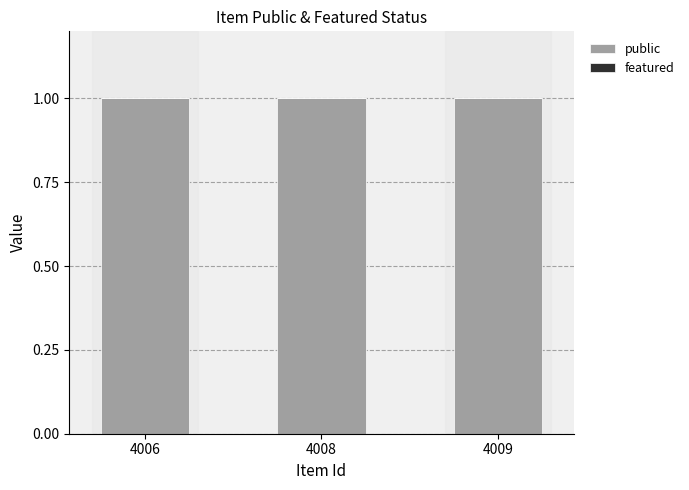

Which category has the lowest value in the featured series?

4006